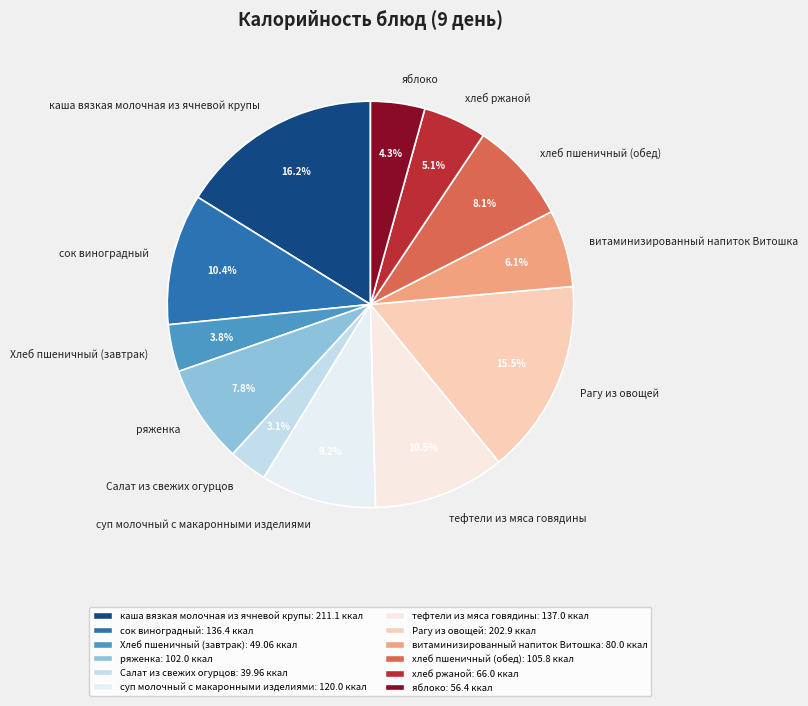

Which slice is the largest?

каша вязкая молочная из ячневой крупы